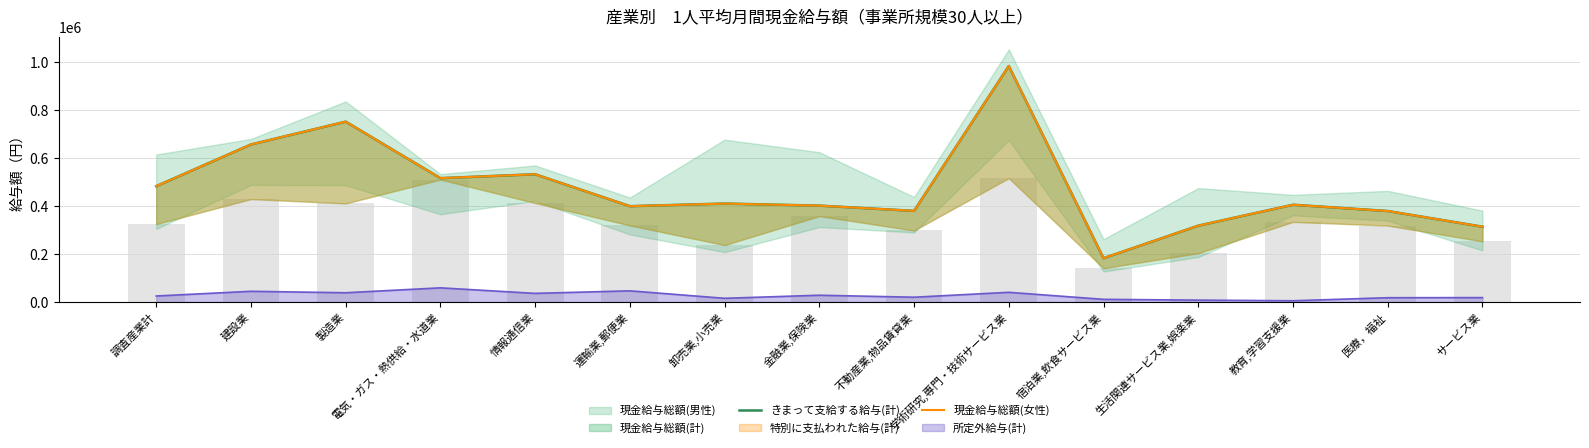

How many values in the 現金給与総額(女性) series exceed 405495?

7